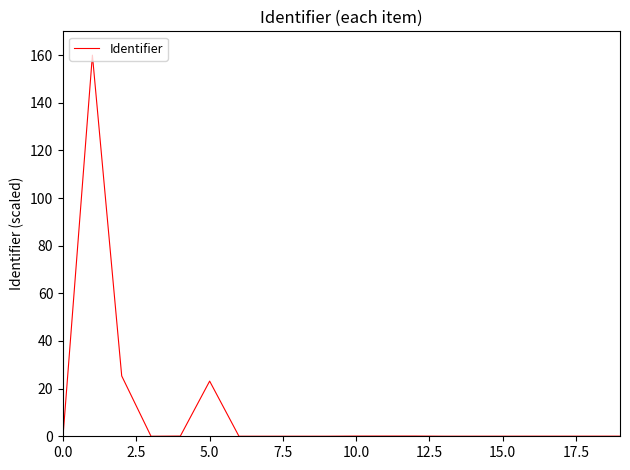

What is the greatest value displayed?

160.0